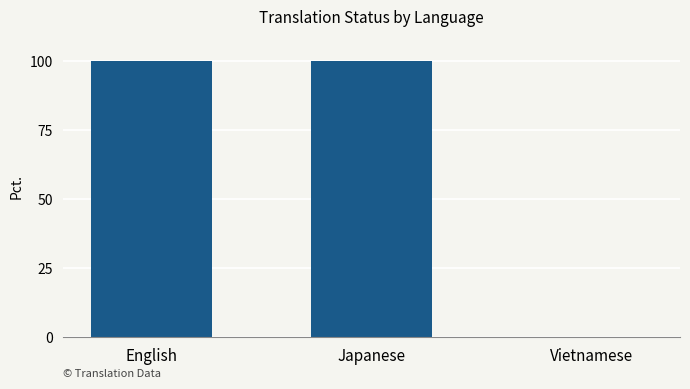

What is the sum of all values?

200